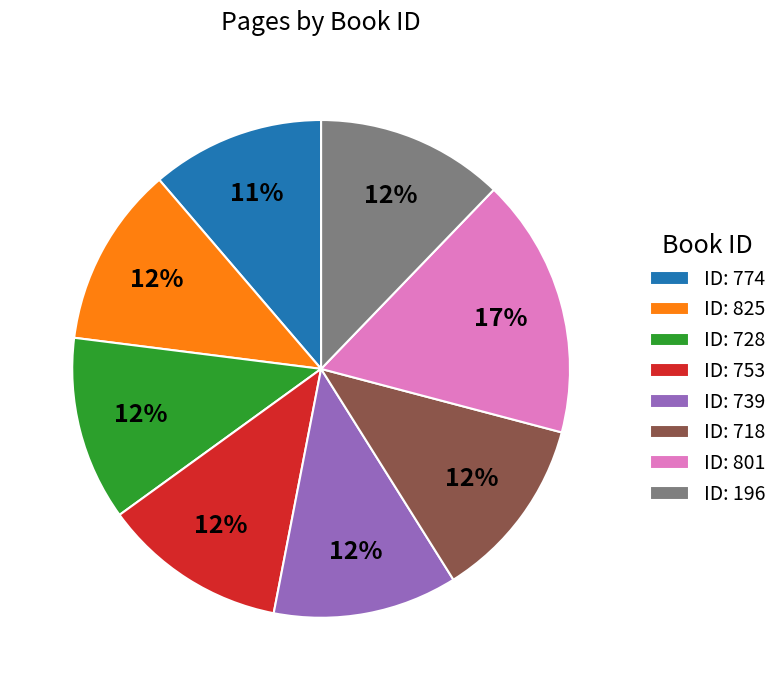

Between ID: 728 and ID: 801, which is larger?

ID: 801